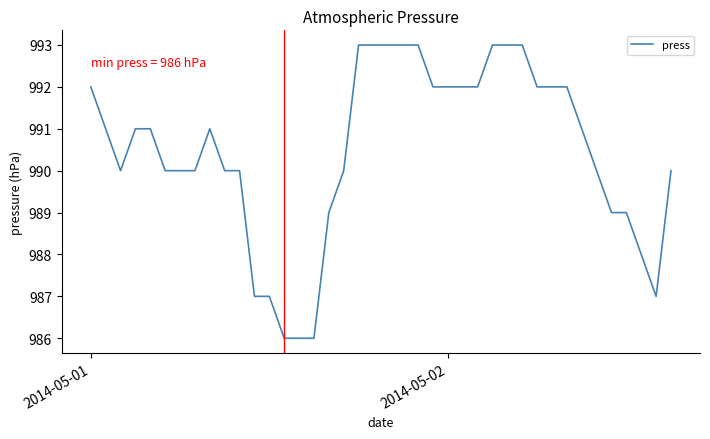

What is the difference between the maximum and minimum values?

7